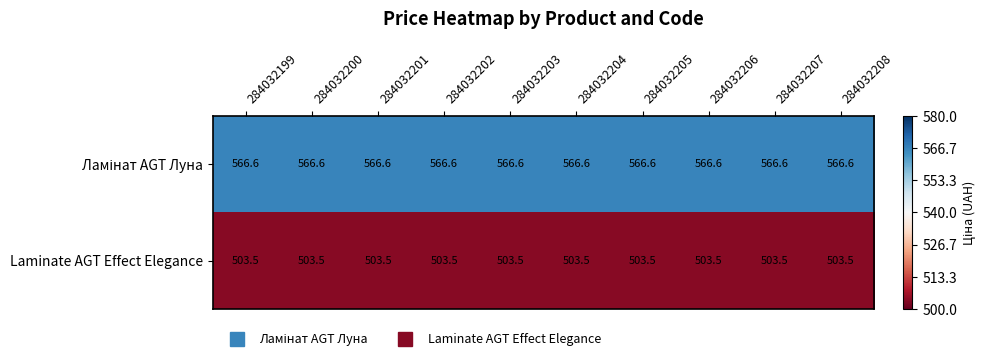

At how many categories does at least one series exceed 562?

10